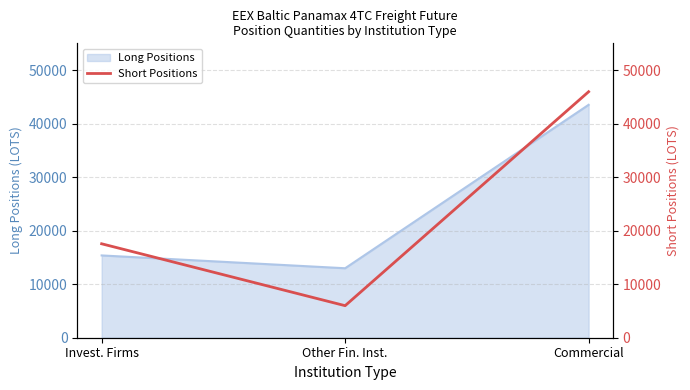

The chart shows a value of 24166.4 at Invest. Firms. True or false?

False